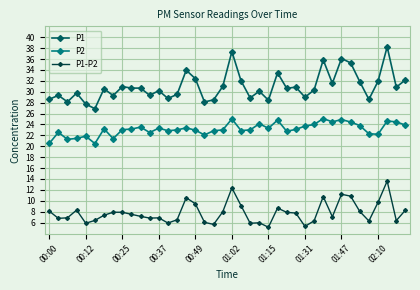

Which series has the largest total across all categories?

P1